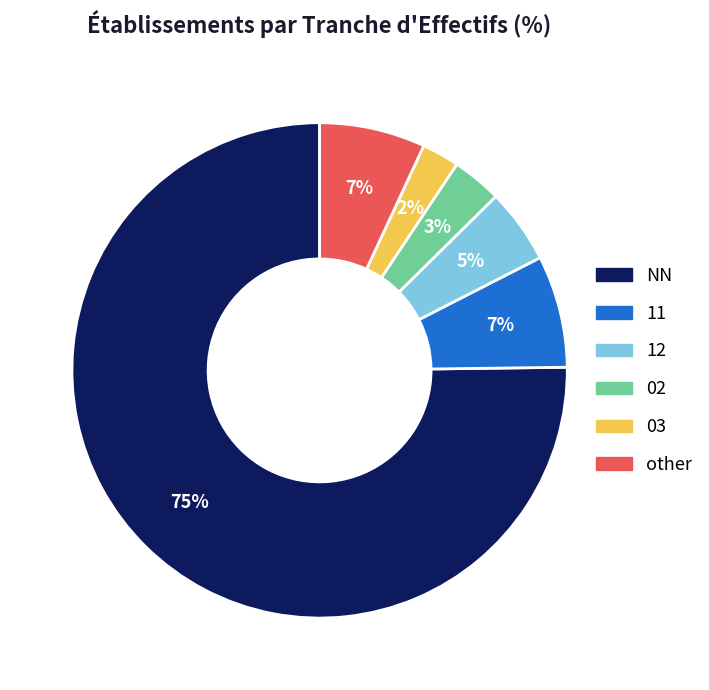

Does any single category account for the majority?

Yes